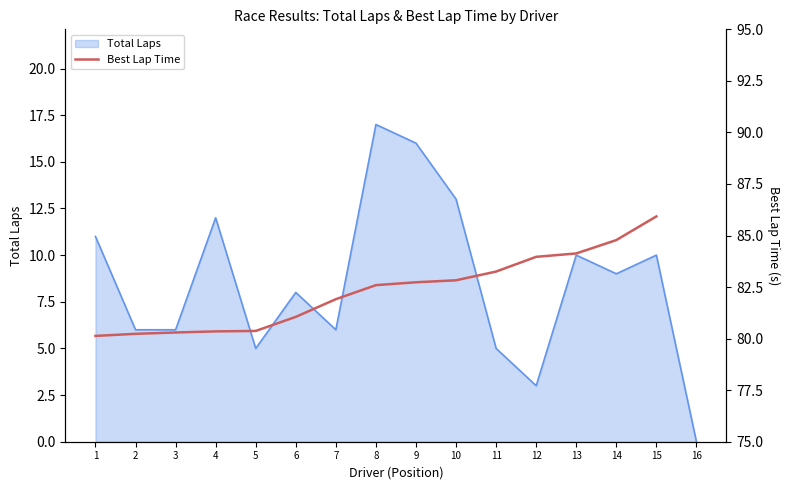

How many values are above zero?

15